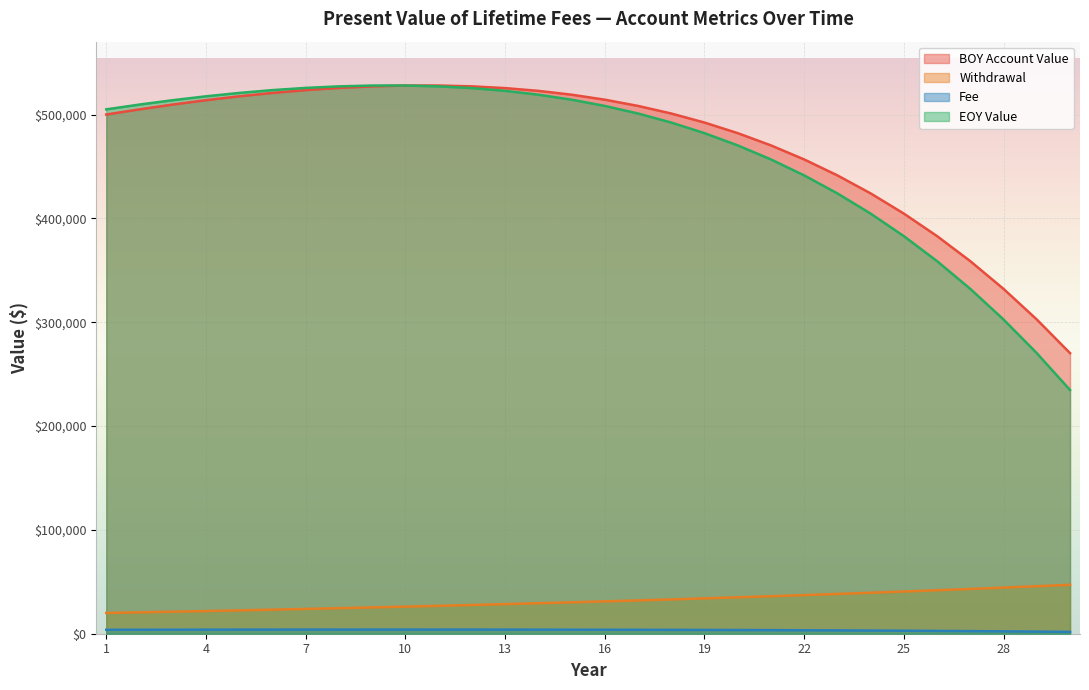

How many lines are shown in the chart?

4